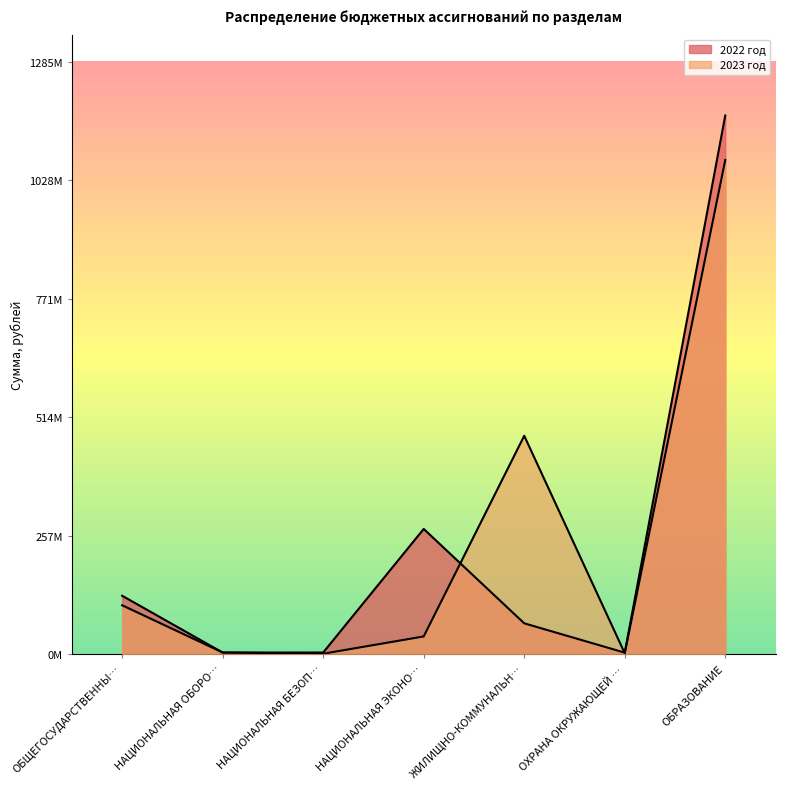

Reading left to right, list all the values displayed in this chart.

2022 год: 126634272.3	3543964.0	3631339.9	271514804.2	66904142.2	3350109.4	1167781721.4
2023 год: 106002873.9	3663447.8	1003000.0	38485008.0	473469129.6	2050000.0	1071234946.4